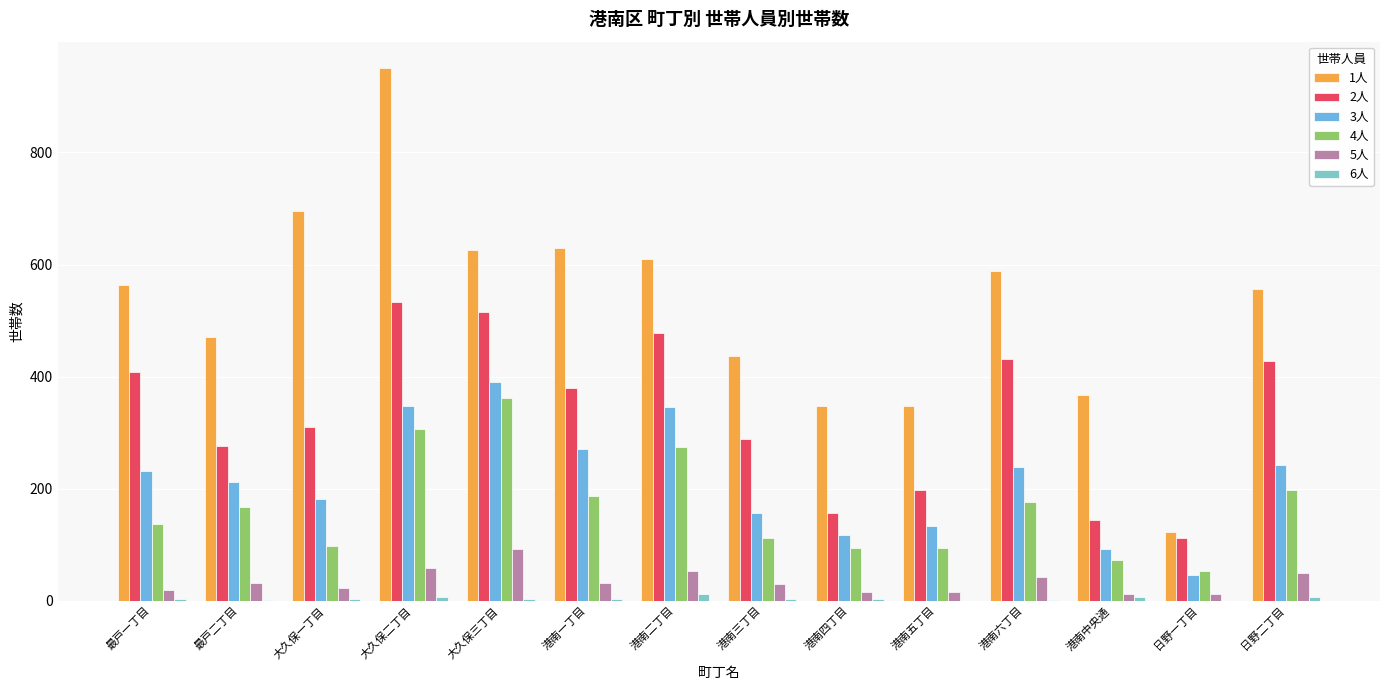

What is the difference between the maximum and minimum values in the 5人 series?

81